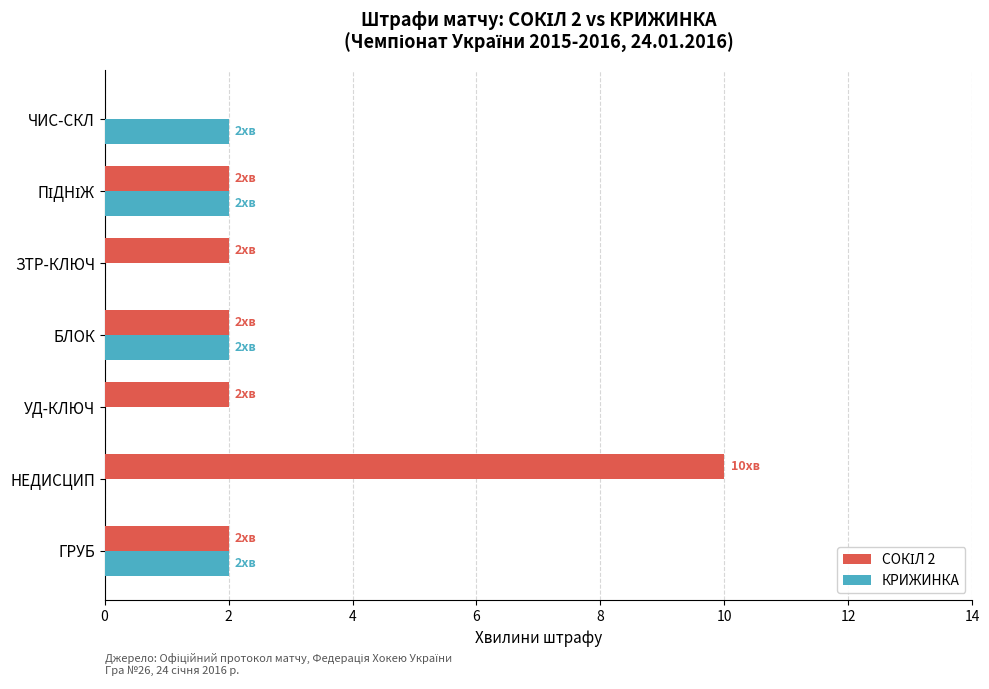

What is the sum of all КРИЖИНКА values?

8